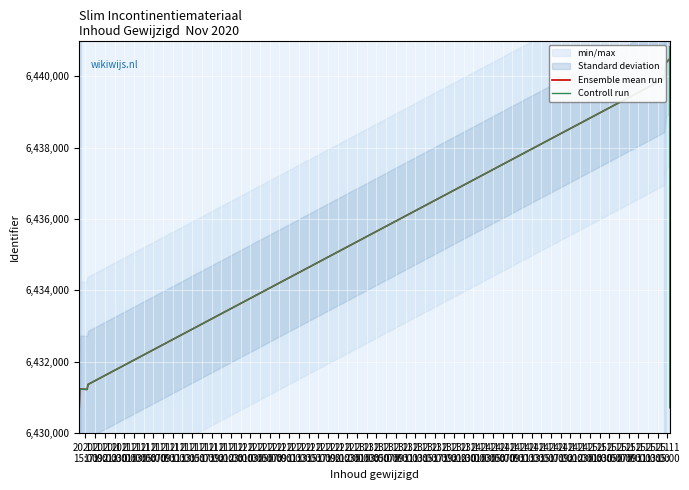

The Controll run series shows 9996157 at 21.11
09:00. True or false?

False